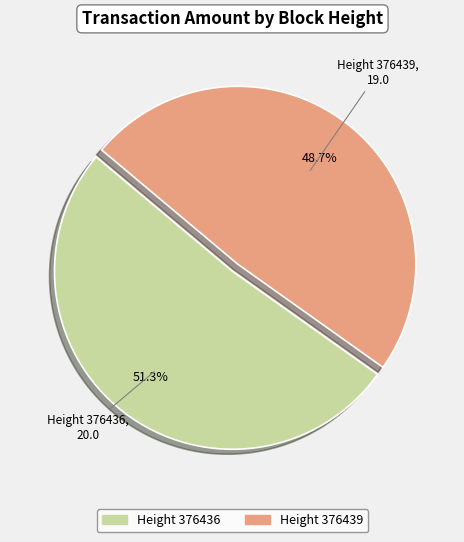

Does any single category account for the majority?

Yes